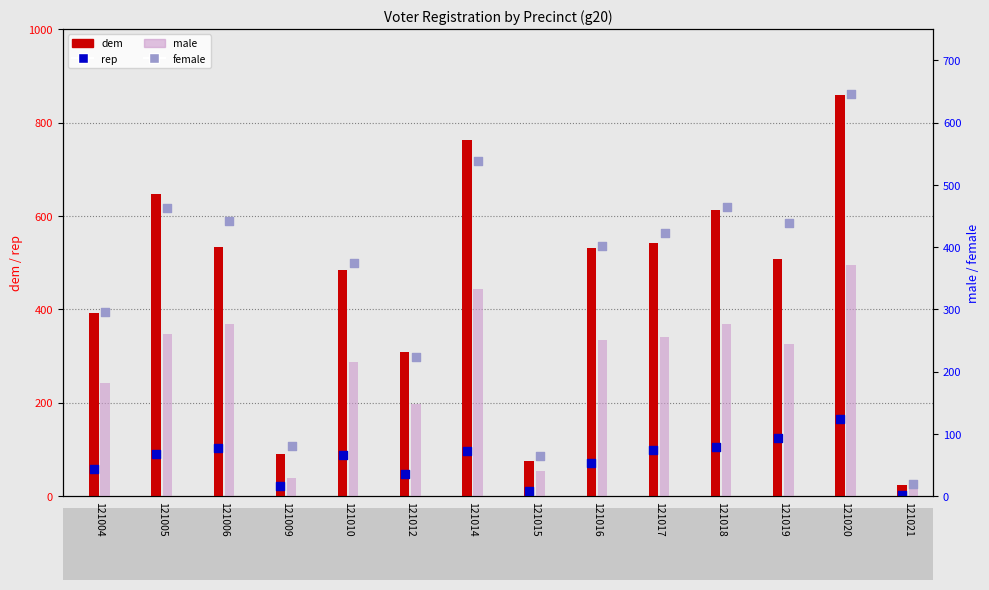

At how many categories does at least one series exceed 523?

7